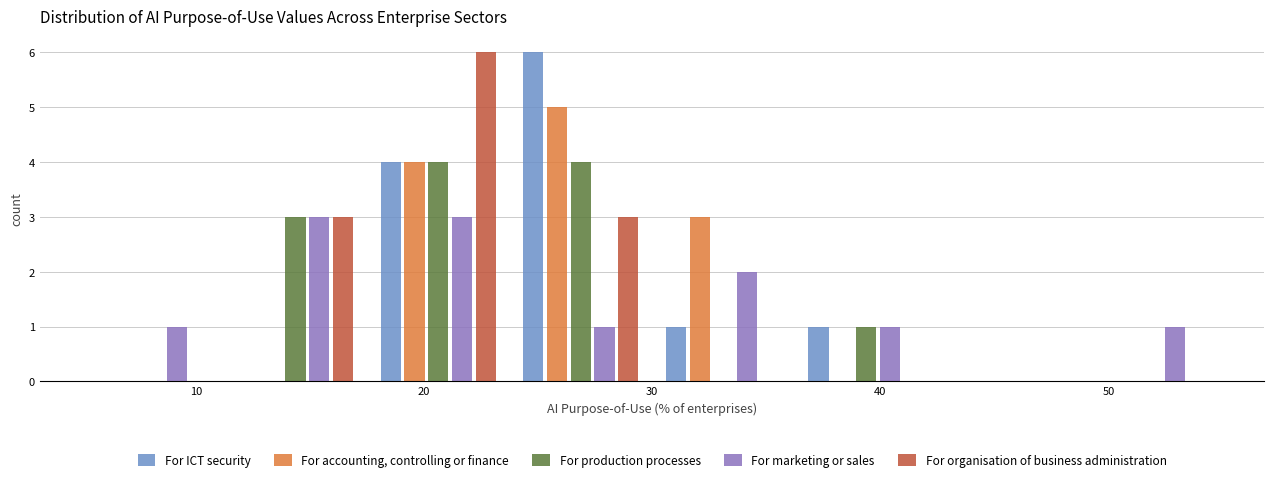

Reading left to right, transcribe this chart: for each range on the x-axis, give the height of each series' bar. Neither the bar edges nor the heights are printed on the chart, so give them approximately, as read against the axes.

5 to 11: For ICT security=0	For accounting, controlling or finance=0	For production processes=0	For marketing or sales=1	For organisation of business administration=0
11 to 18: For ICT security=0	For accounting, controlling or finance=0	For production processes=3	For marketing or sales=3	For organisation of business administration=3
18 to 24: For ICT security=4	For accounting, controlling or finance=4	For production processes=4	For marketing or sales=3	For organisation of business administration=6
24 to 30: For ICT security=6	For accounting, controlling or finance=5	For production processes=4	For marketing or sales=1	For organisation of business administration=3
30 to 36: For ICT security=1	For accounting, controlling or finance=3	For production processes=0	For marketing or sales=2	For organisation of business administration=0
36 to 43: For ICT security=1	For accounting, controlling or finance=0	For production processes=1	For marketing or sales=1	For organisation of business administration=0
43 to 49: For ICT security=0	For accounting, controlling or finance=0	For production processes=0	For marketing or sales=0	For organisation of business administration=0
49 to 55: For ICT security=0	For accounting, controlling or finance=0	For production processes=0	For marketing or sales=1	For organisation of business administration=0